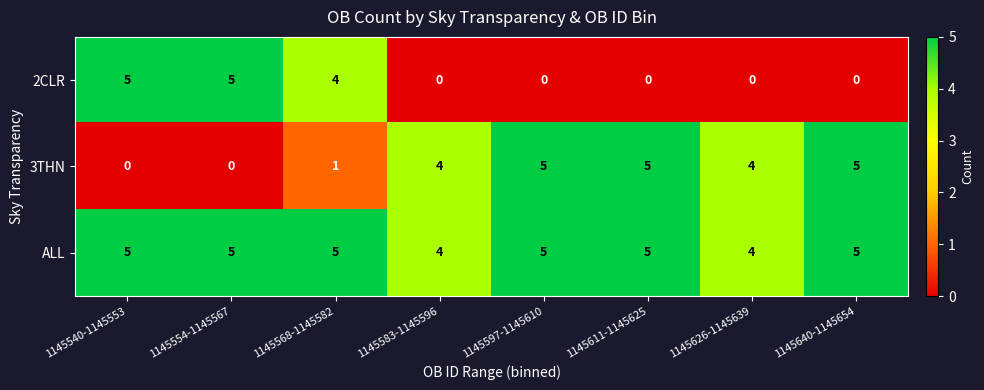

What is the minimum value for ALL?

4